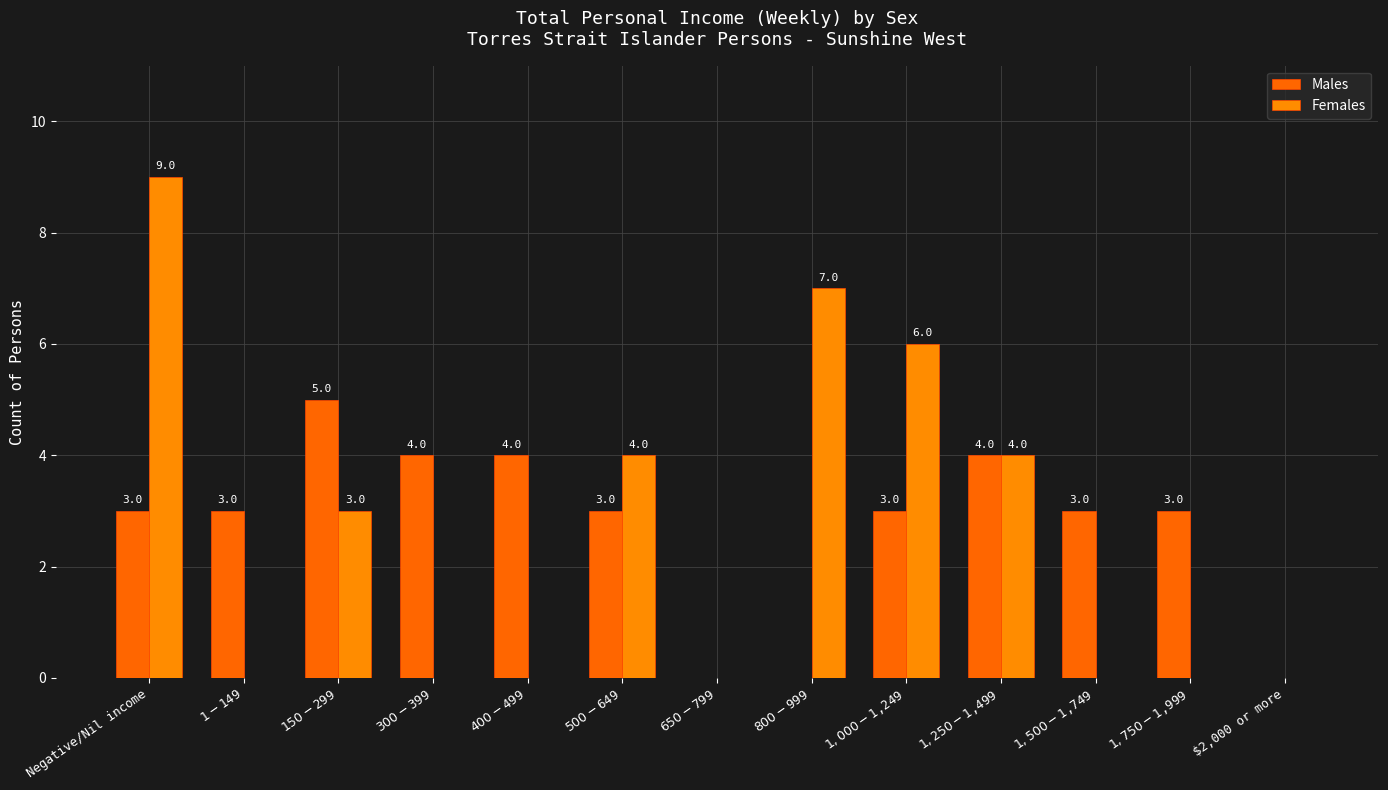

The value of Males at $400-$499 is 4. True or false?

True